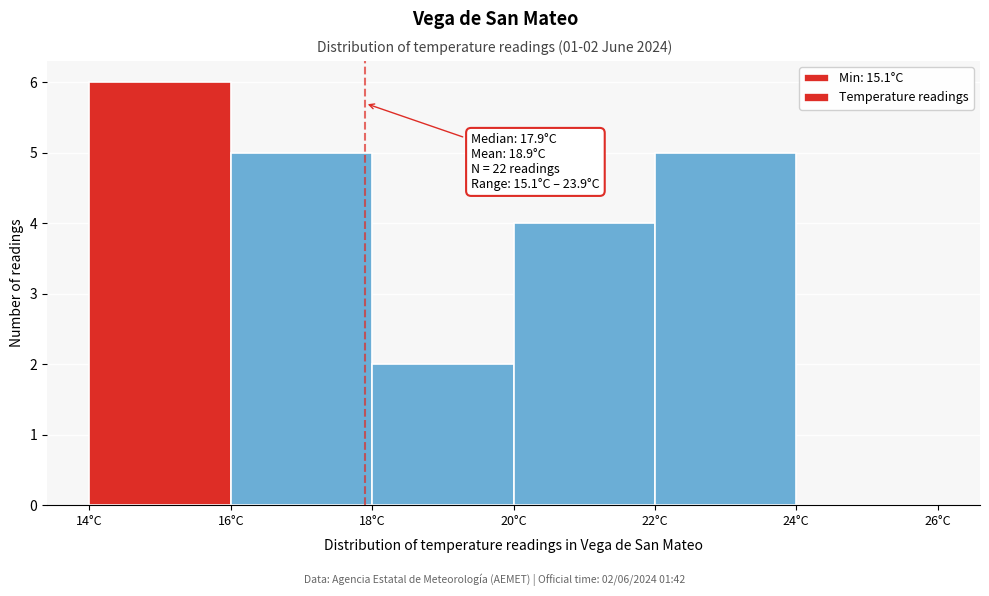

Which range on the x-axis has the tallest bar?

14 to 16